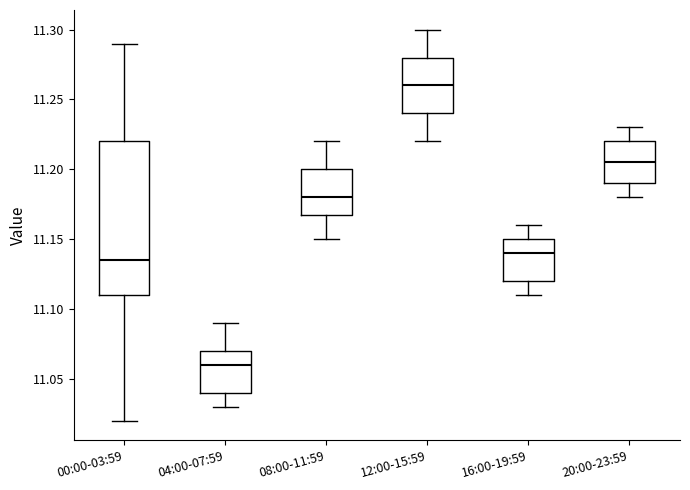

Which box has the highest median line?

12:00-15:59